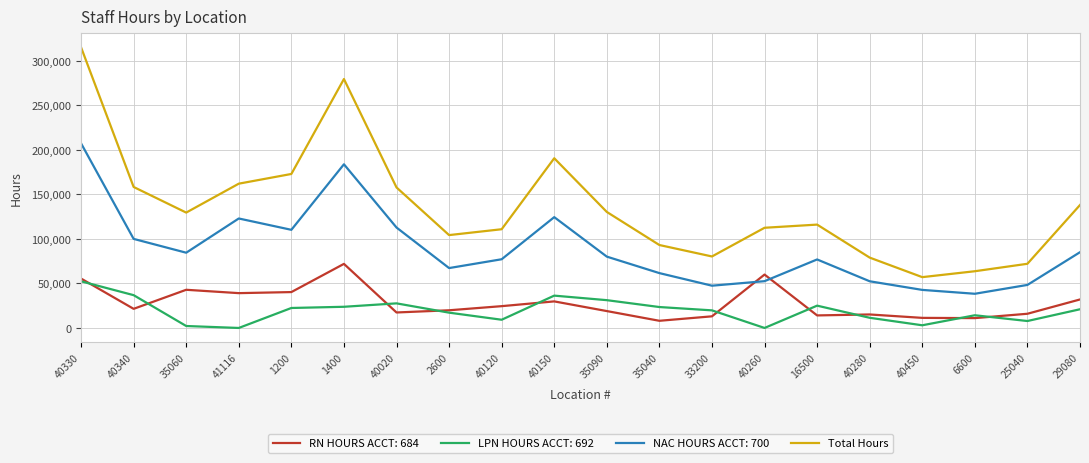

What is the spread (max minus min) of values at 33200?

67242.0